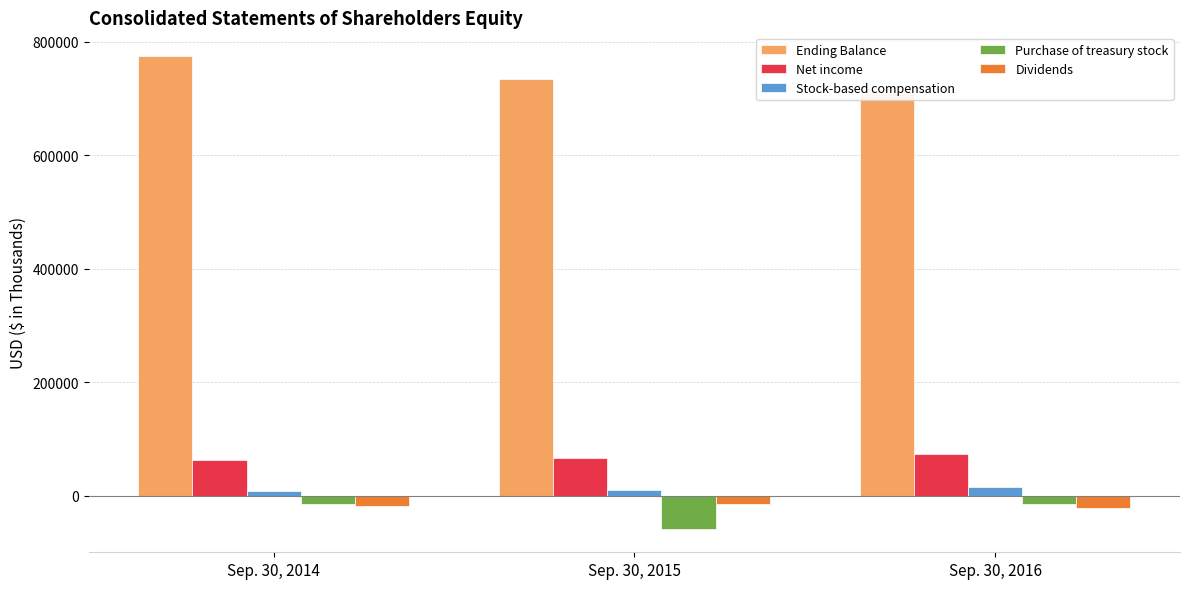

What is the difference between the Ending Balance values at Sep. 30, 2015 and Sep. 30, 2016?

24712